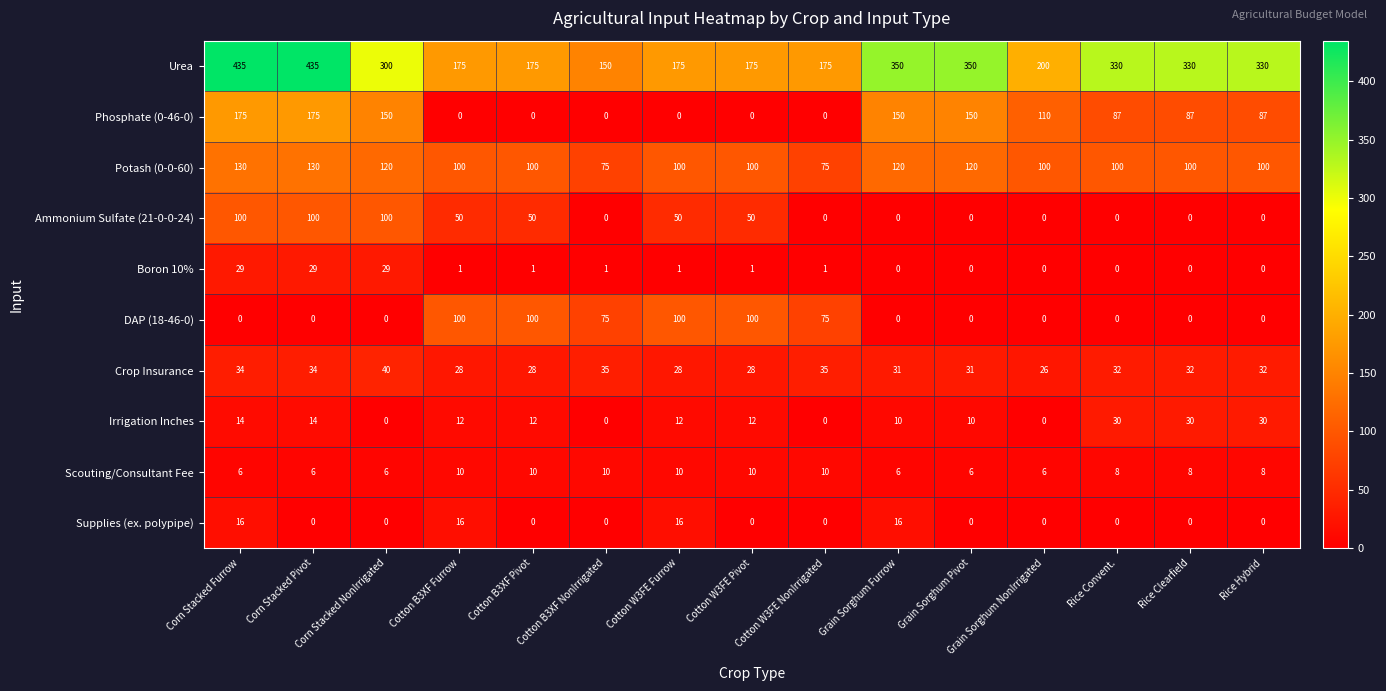

How many values in Ammonium Sulfate (21-0-0-24) are above zero?

7